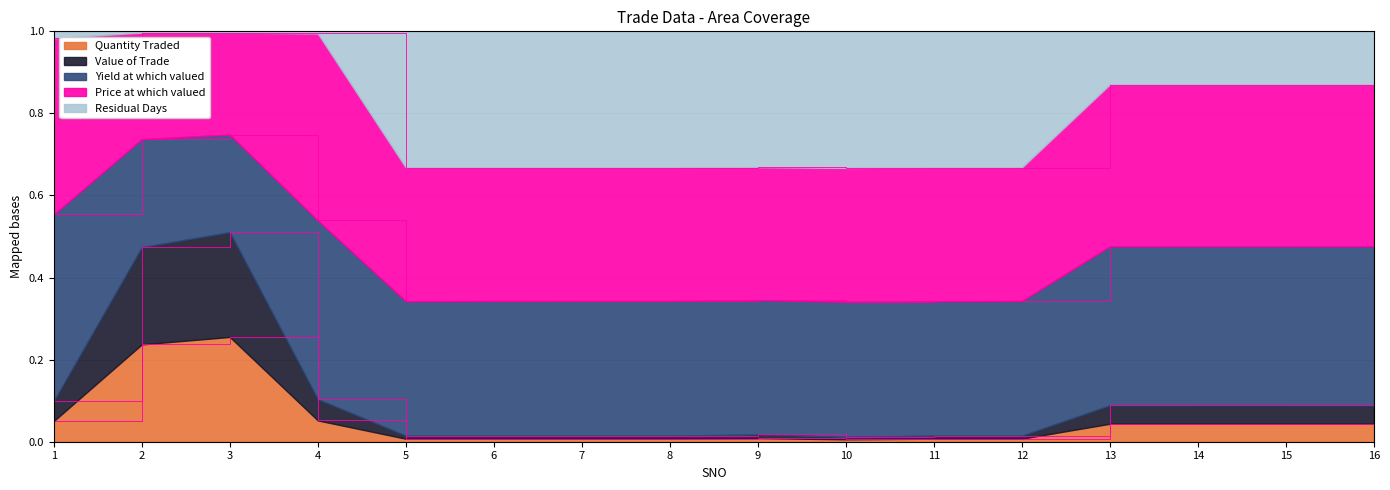

What are all the series names shown in the legend?

Quantity Traded, Value of Trade, Yield at which valued, Price at which valued, Residual Days